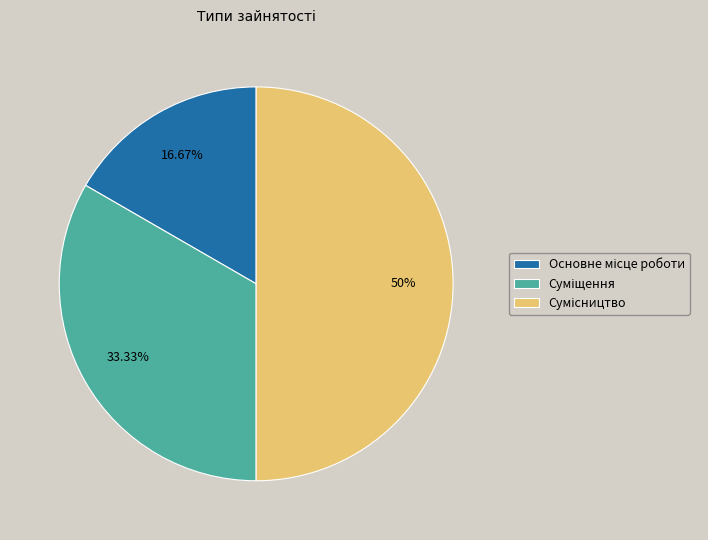

Is it true that Суміщення is 33% of the pie?

True